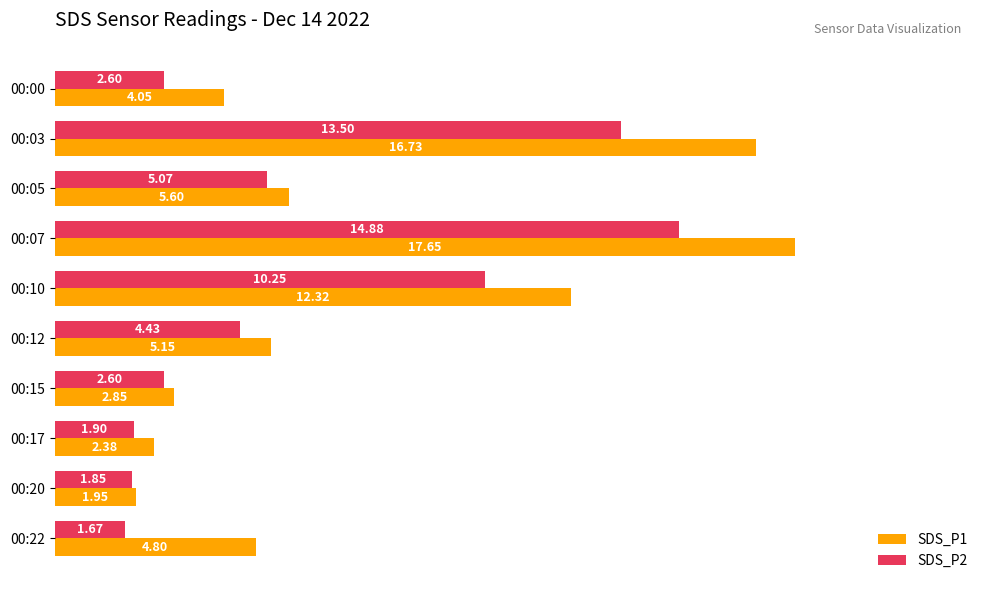

List the series in order of their peak value, lowest first.

SDS_P2, SDS_P1